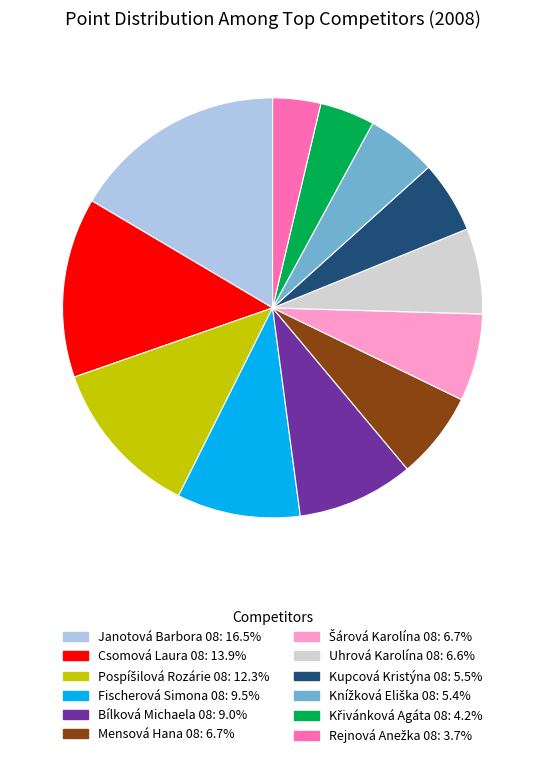

Which category has the biggest portion of the pie?

Janotová Barbora 08